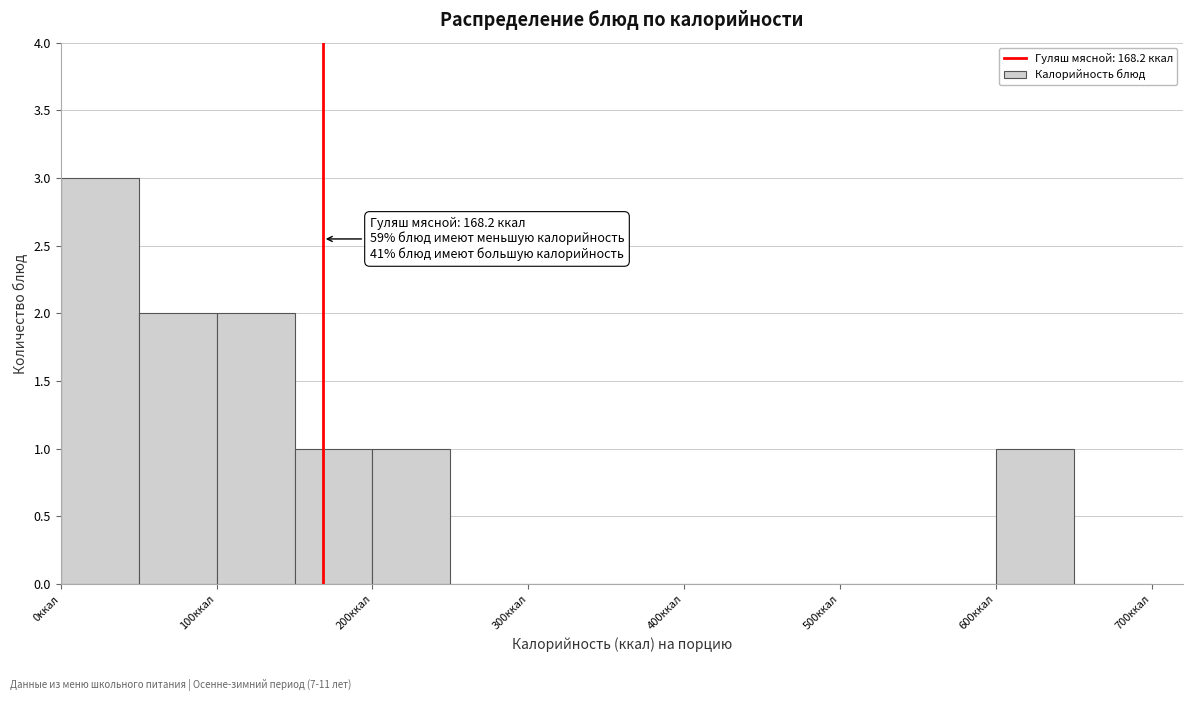

Which range on the x-axis has the tallest bar?

0 to 50